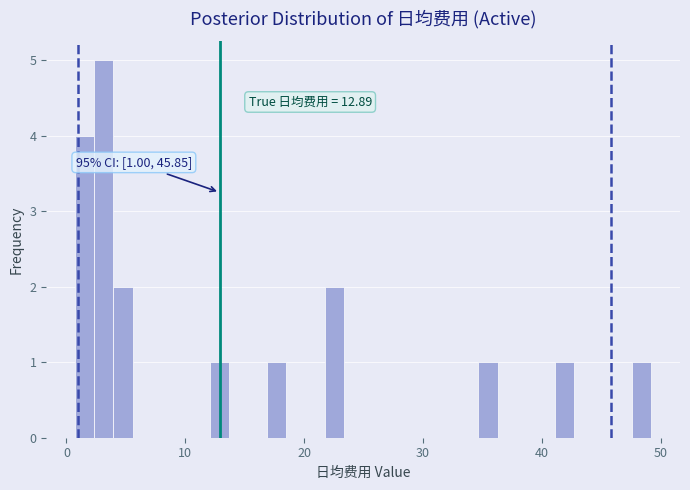

Around what value on the x-axis is the tallest bar? Give the approximate position of its centre, as read against the axis.

3